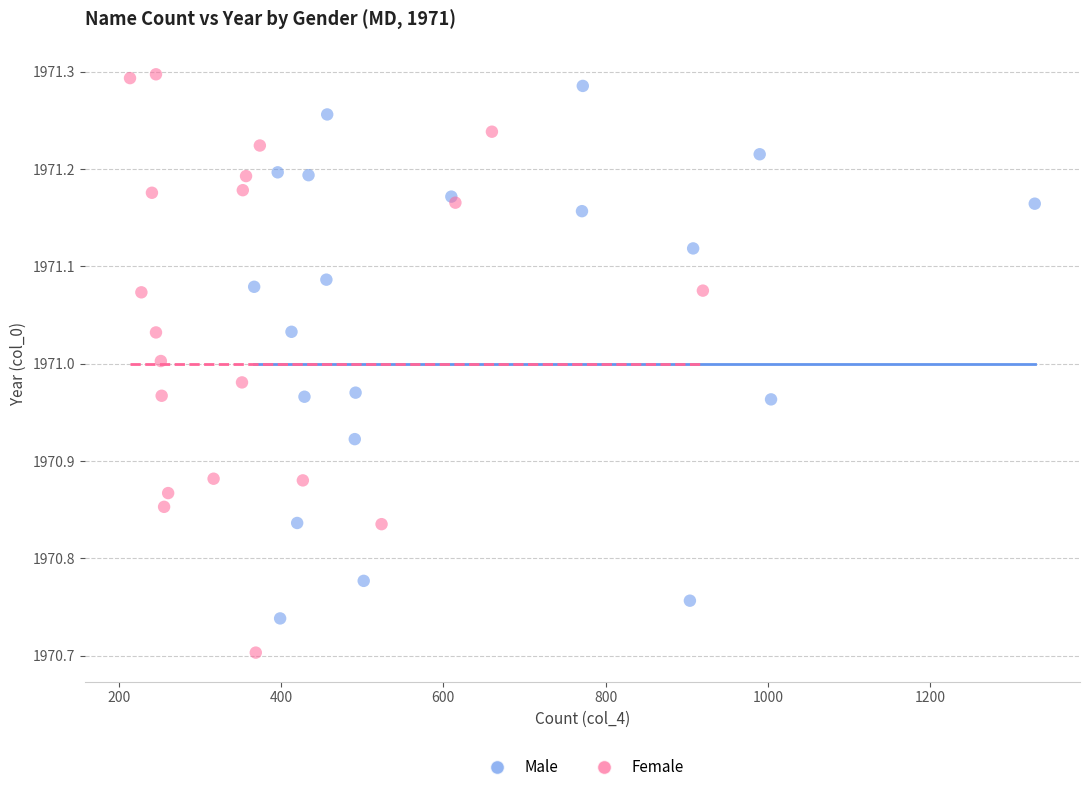

Which series contains the lowest Y value?

Female